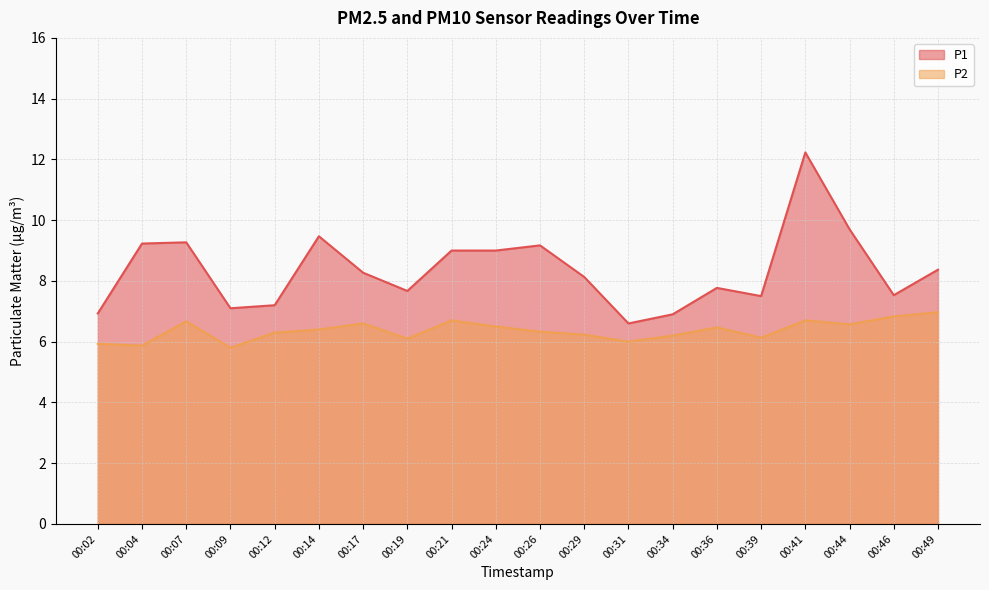

True or false: P1 and P2 intersect in this chart.

False